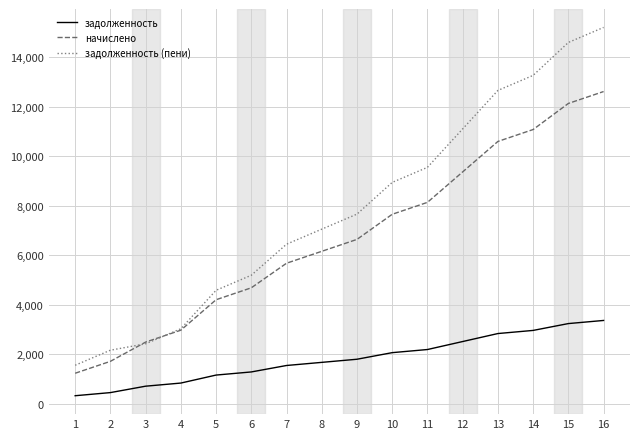

Which series has the largest total across all categories?

задолженность (пени)